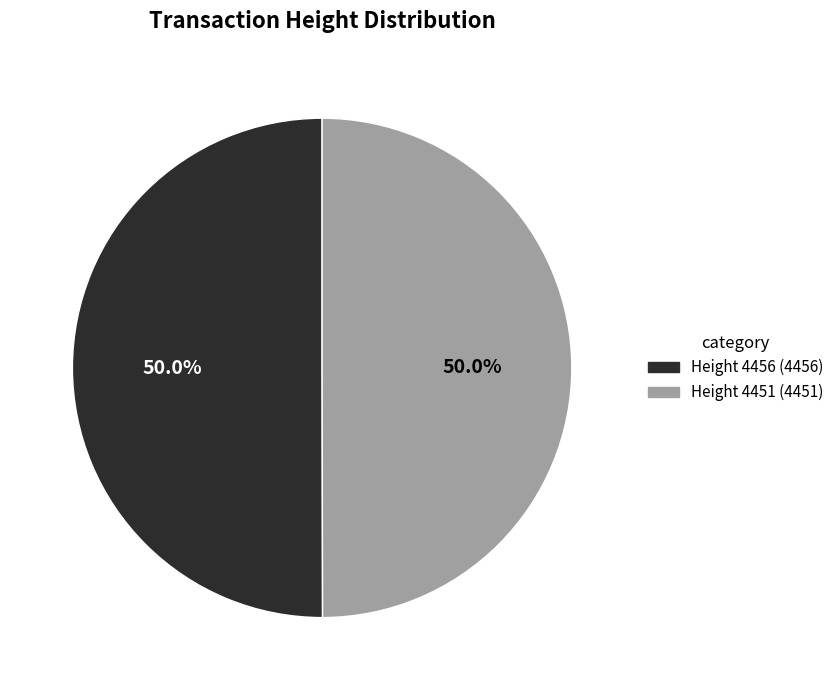

The Height 4456 slice represents 39% of the pie. True or false?

False